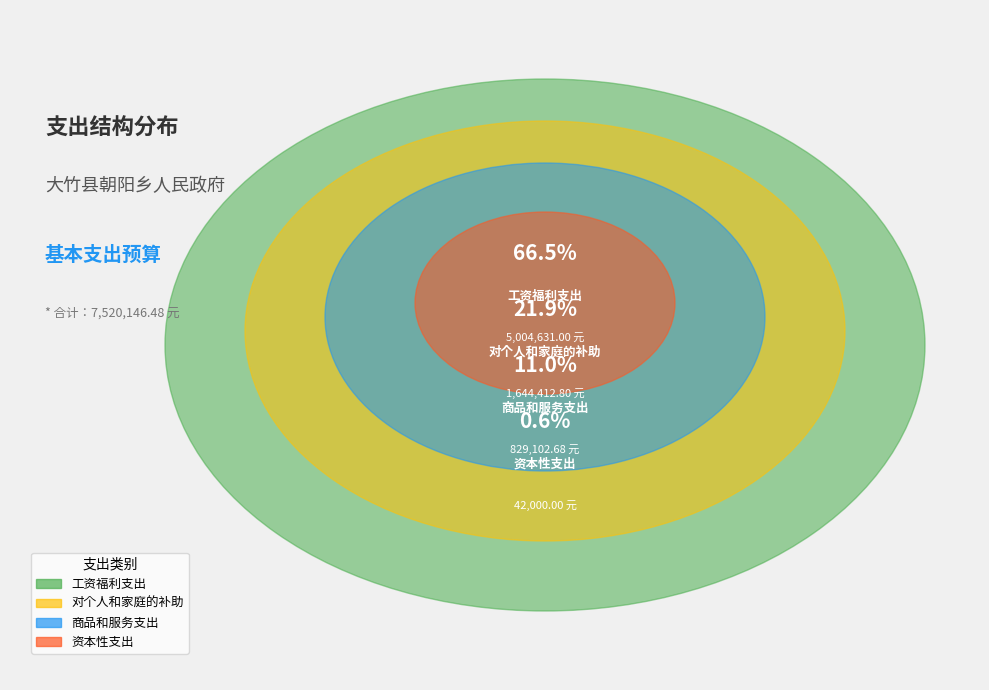

Which slice is the smallest?

资本性支出